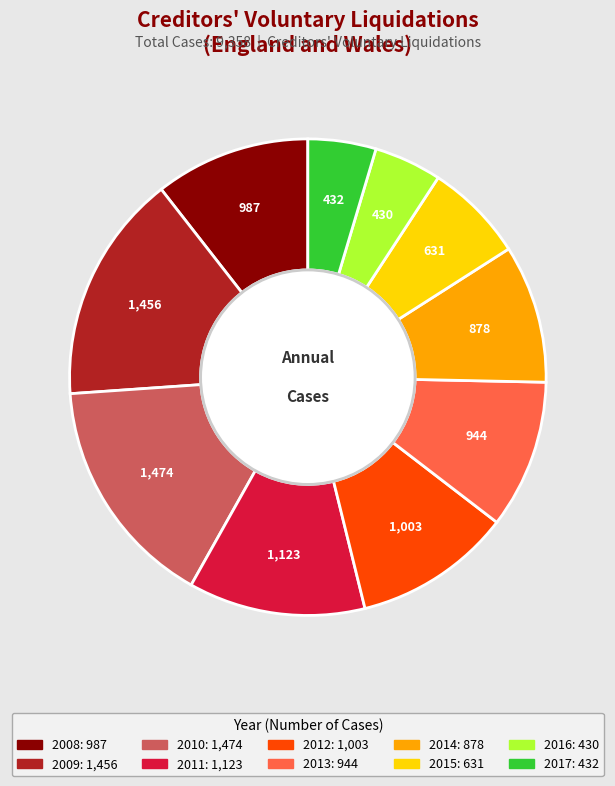

Is it true that 2011 is 12% of the pie?

True